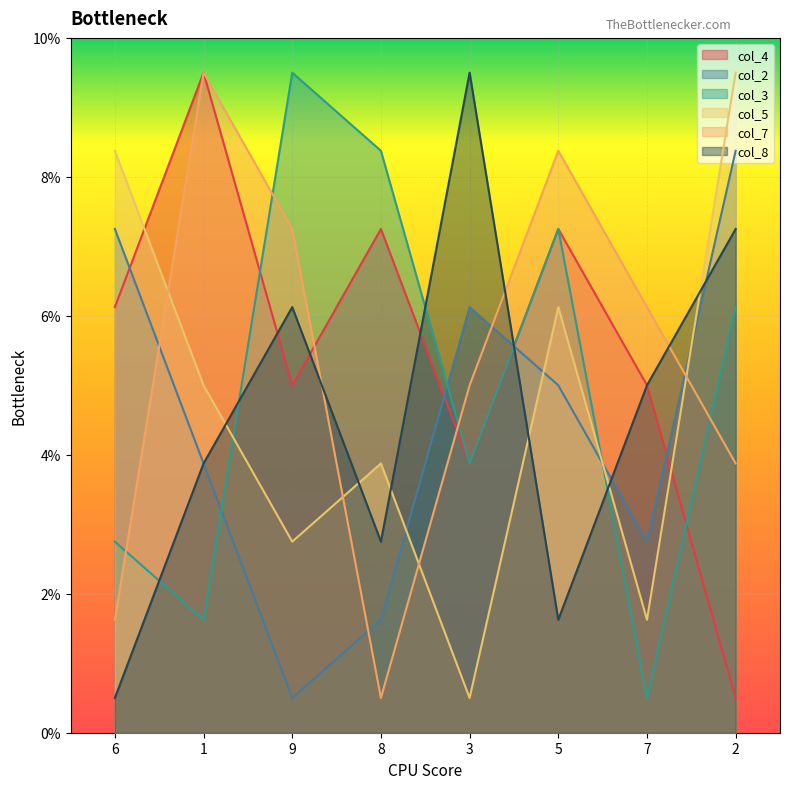

Which series has the largest total across all categories?

col_4